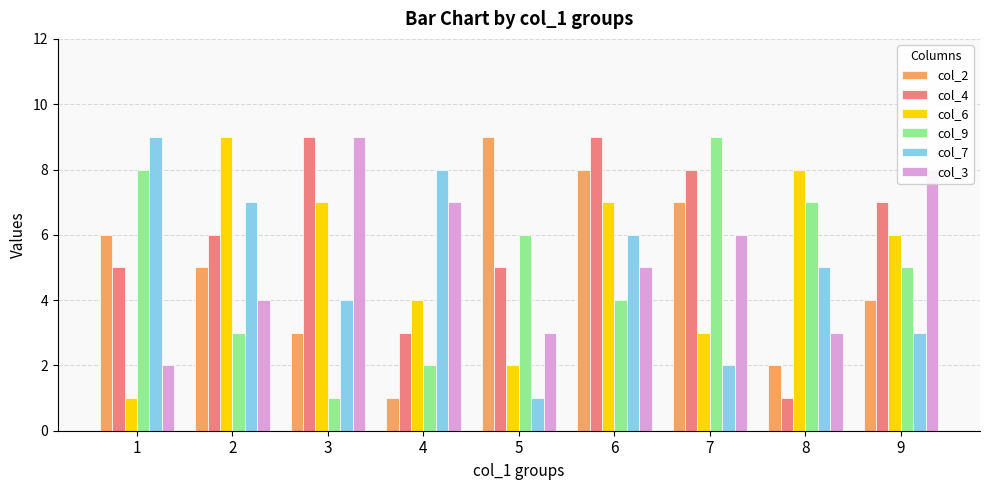

What is the value of the col_7 bar at the 6th from the left?

6